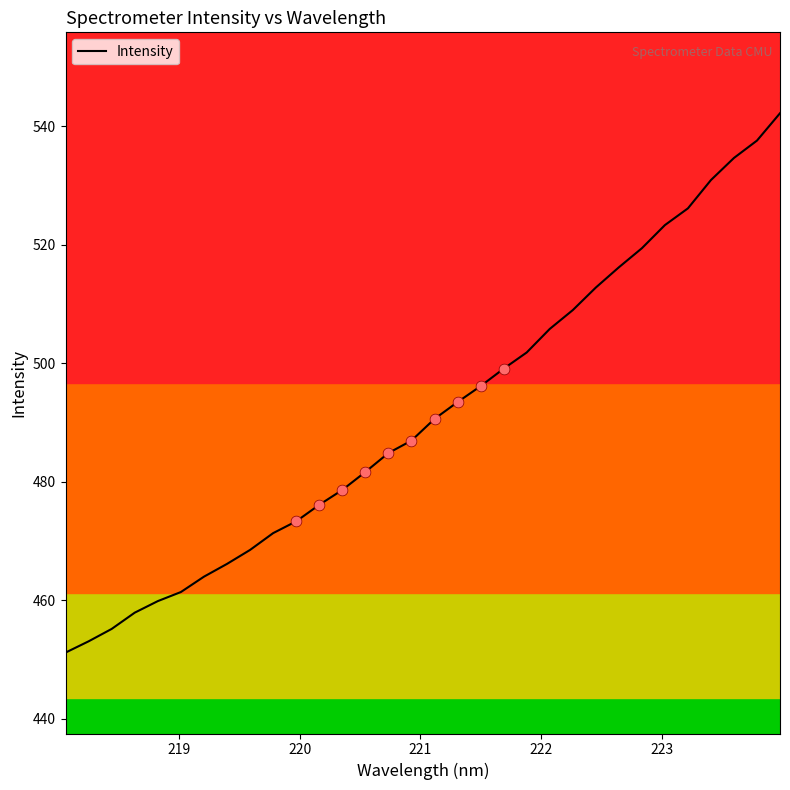

What is the difference between the maximum and minimum values?

91.0